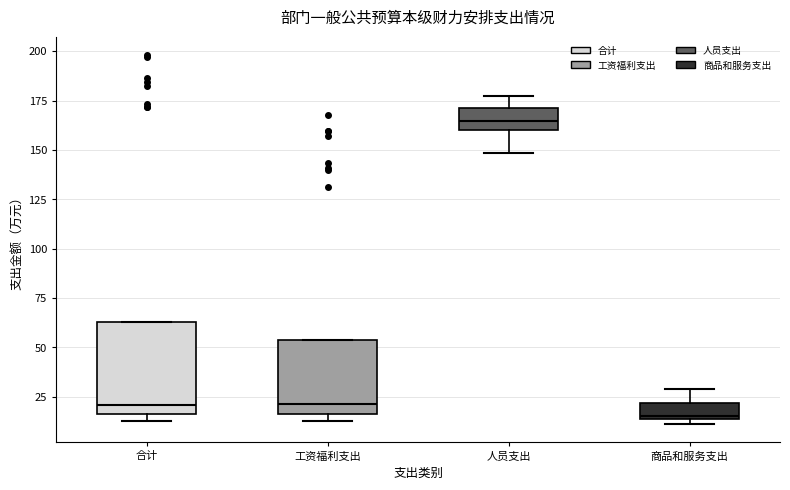

Reading left to right, transcribe this box plot: for each box, give where its median line is, the range the box spans, and where its two whiskers end, as read against the y-axis. The values are not printed on the chart, so give them approximately, as read against the axis.

合计: median 20, box 15 to 65, whiskers 15 (just below the box's lower edge) to 65
工资福利支出: median 20, box 15 to 55, whiskers 15 (just below the box's lower edge) to 55
人员支出: median 165, box 160 to 170, whiskers 150 to 175
商品和服务支出: median 15, box 15 to 20, whiskers 10 to 30